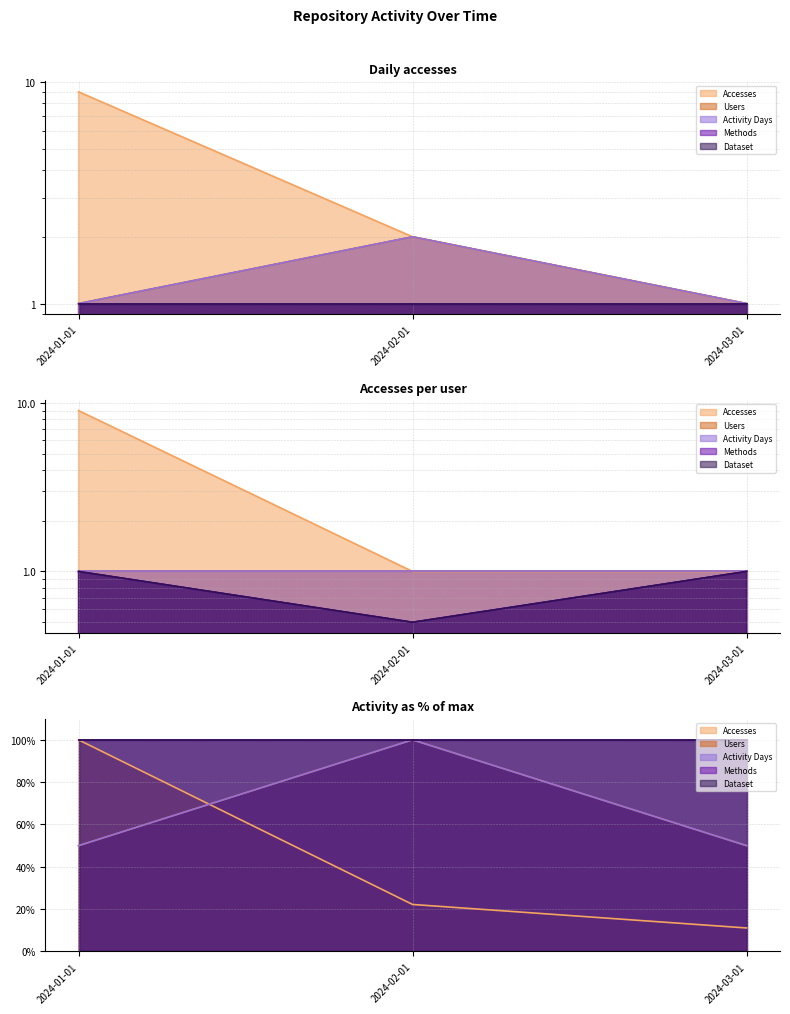

How many lines are shown in the chart?

3